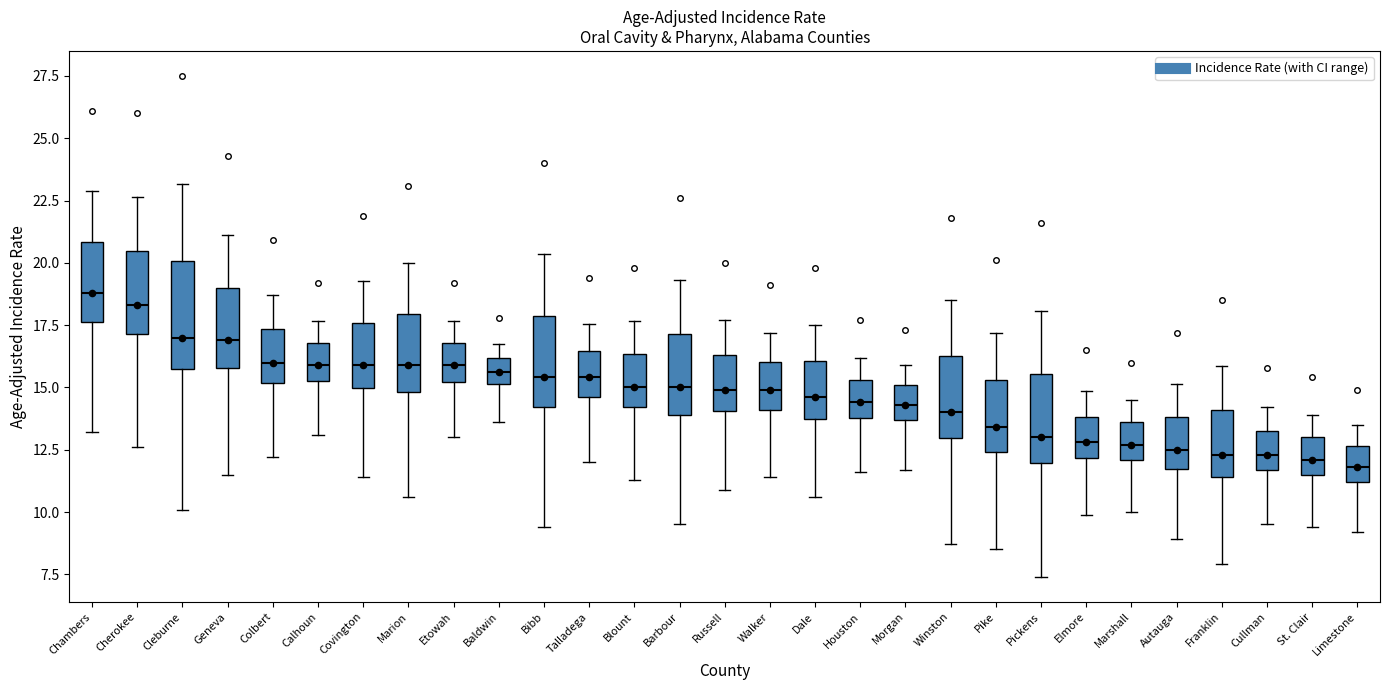

Reading left to right, transcribe this box plot: for each box, give where its median line is, the range the box spans, and where its two whiskers end, as read against the y-axis. The values are not printed on the chart, so give them approximately, as read against the axis.

Chambers: median 19.0, box 17.5 to 21.0, whiskers 13.0 to 23.0
Cherokee: median 18.5, box 17.0 to 20.5, whiskers 12.5 to 22.5
Cleburne: median 17.0, box 15.5 to 20.0, whiskers 10.0 to 23.0
Geneva: median 17.0, box 16.0 to 19.0, whiskers 11.5 to 21.0
Colbert: median 16.0, box 15.0 to 17.5, whiskers 12.0 to 18.5
Calhoun: median 16.0, box 15.5 to 17.0, whiskers 13.0 to 17.5
Covington: median 16.0, box 15.0 to 17.5, whiskers 11.5 to 19.5
Marion: median 16.0, box 15.0 to 18.0, whiskers 10.5 to 20.0
Etowah: median 16.0, box 15.0 to 17.0, whiskers 13.0 to 17.5
Baldwin: median 15.5, box 15.0 to 16.0, whiskers 13.5 to 17.0
Bibb: median 15.5, box 14.0 to 18.0, whiskers 9.5 to 20.5
Talladega: median 15.5, box 14.5 to 16.5, whiskers 12.0 to 17.5
Blount: median 15.0, box 14.0 to 16.5, whiskers 11.5 to 17.5
Barbour: median 15.0, box 14.0 to 17.0, whiskers 9.5 to 19.5
Russell: median 15.0, box 14.0 to 16.5, whiskers 11.0 to 17.5
Walker: median 15.0, box 14.0 to 16.0, whiskers 11.5 to 17.0
Dale: median 14.5, box 14.0 to 16.0, whiskers 10.5 to 17.5
Houston: median 14.5, box 14.0 to 15.5, whiskers 11.5 to 16.0
Morgan: median 14.5, box 13.5 to 15.0, whiskers 11.5 to 16.0
Winston: median 14.0, box 13.0 to 16.5, whiskers 8.5 to 18.5
Pike: median 13.5, box 12.5 to 15.5, whiskers 8.5 to 17.0
Pickens: median 13.0, box 12.0 to 15.5, whiskers 7.5 to 18.0
Elmore: median 13.0, box 12.0 to 14.0, whiskers 10.0 to 15.0
Marshall: median 12.5, box 12.0 to 13.5, whiskers 10.0 to 14.5
Autauga: median 12.5, box 11.5 to 14.0, whiskers 9.0 to 15.0
Franklin: median 12.5, box 11.5 to 14.0, whiskers 8.0 to 16.0
Cullman: median 12.5, box 11.5 to 13.5, whiskers 9.5 to 14.0
St. Clair: median 12.0, box 11.5 to 13.0, whiskers 9.5 to 14.0
Limestone: median 12.0, box 11.0 to 12.5, whiskers 9.0 to 13.5